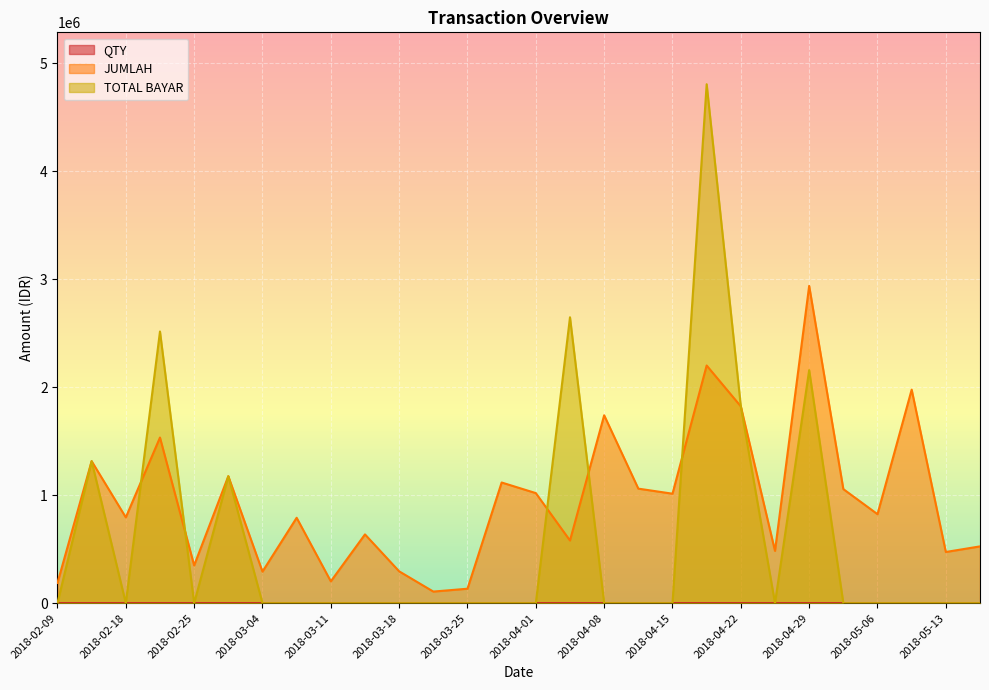

Is it true that QTY equals 3 at 2018-05-06?

False